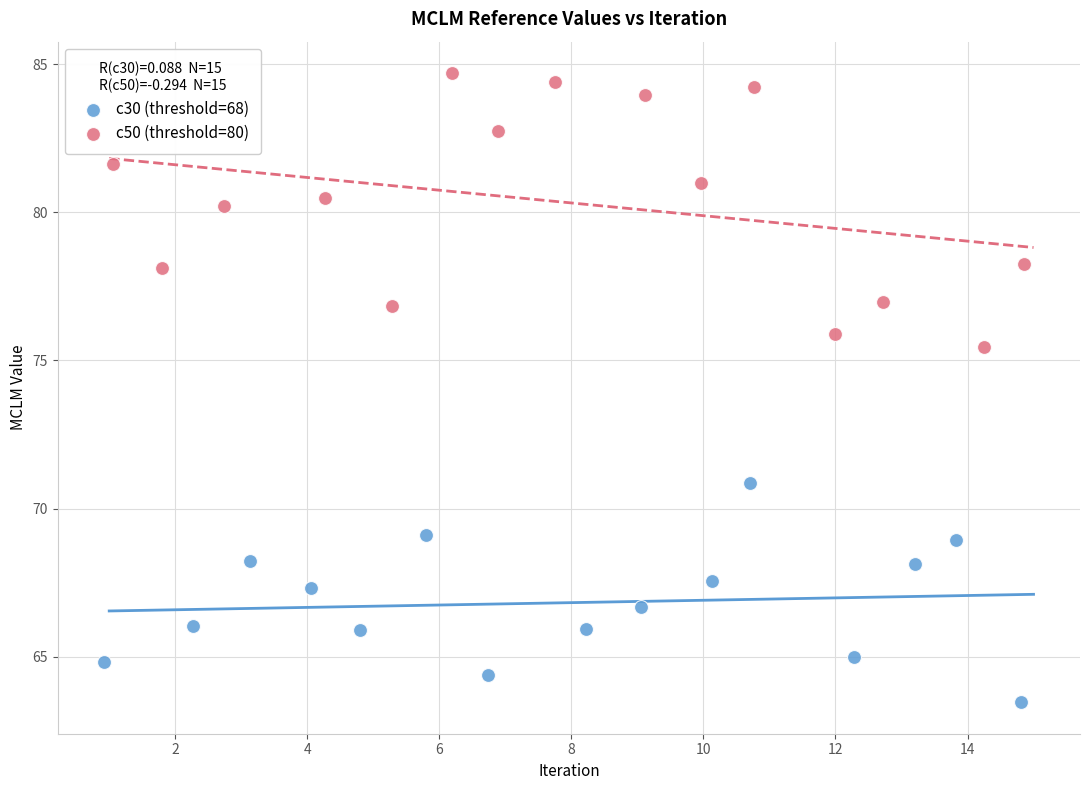

Which series reaches the minimum Y coordinate?

c30 (threshold=68)